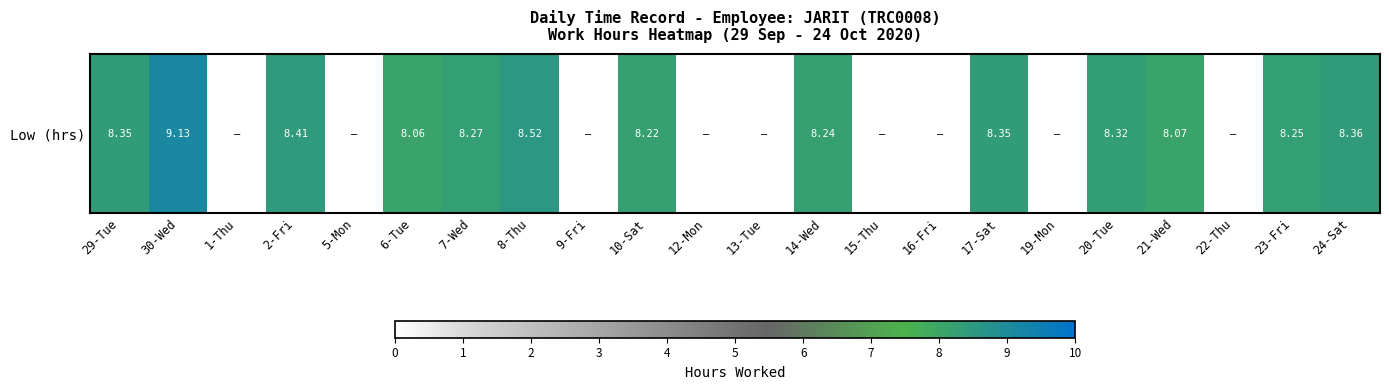

Which label corresponds to the smallest value in the chart?

1-Thu